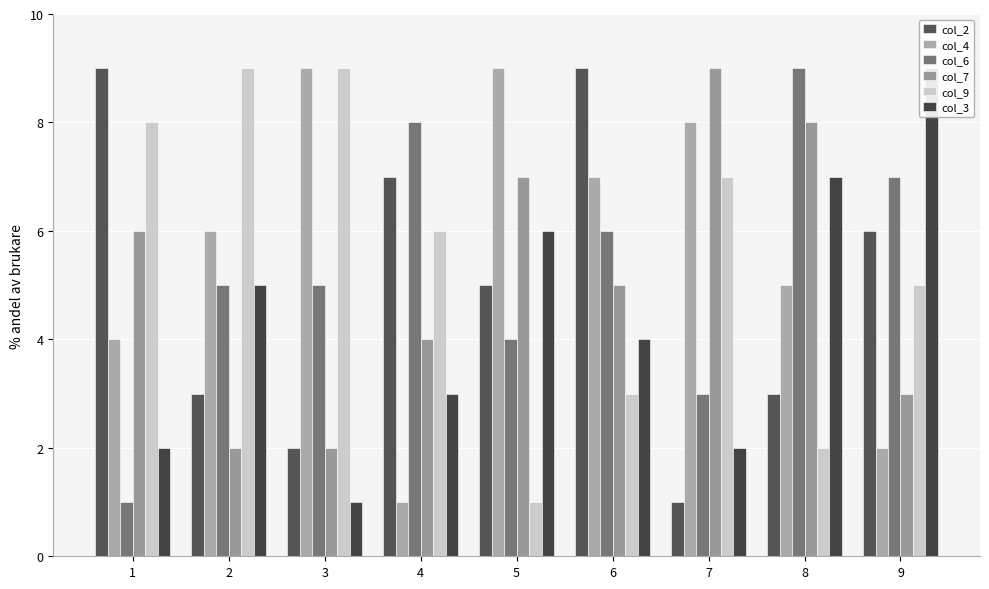

Reading left to right, extract all data points from this chart.

col_2: 9	3	2	7	5	9	1	3	6
col_4: 4	6	9	1	9	7	8	5	2
col_6: 1	5	5	8	4	6	3	9	7
col_7: 6	2	2	4	7	5	9	8	3
col_9: 8	9	9	6	1	3	7	2	5
col_3: 2	5	1	3	6	4	2	7	9